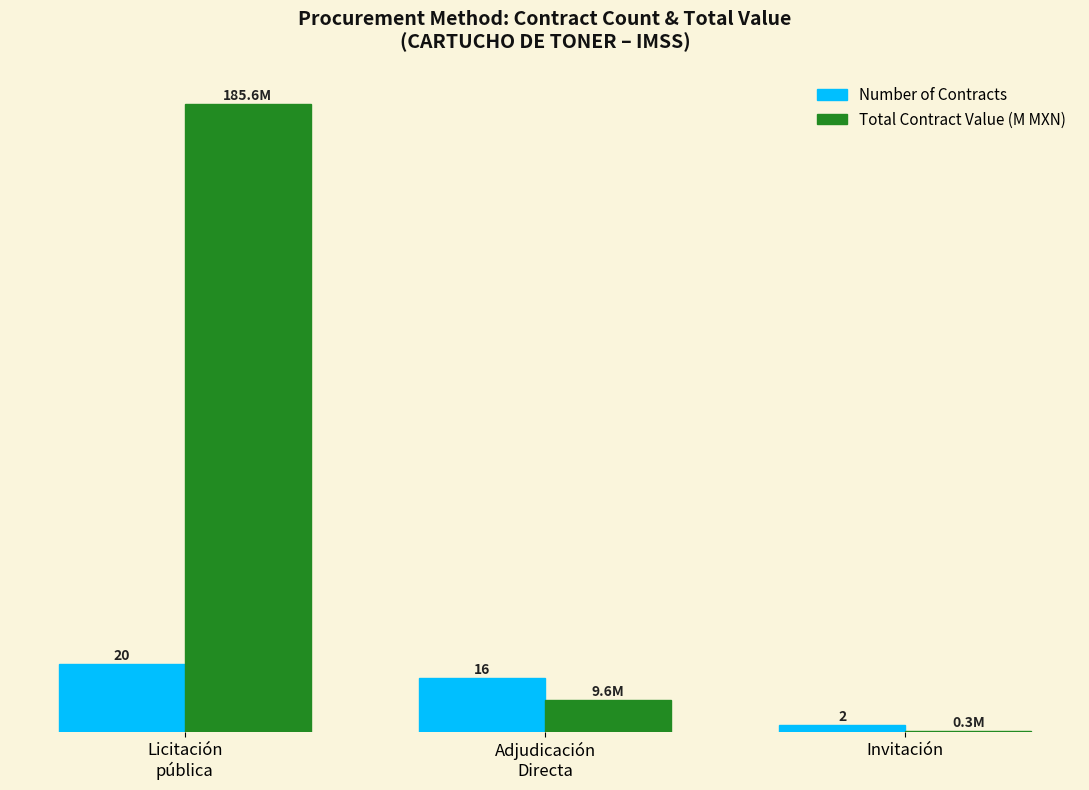

Which series has the largest total across all categories?

Total Contract Value (M MXN)